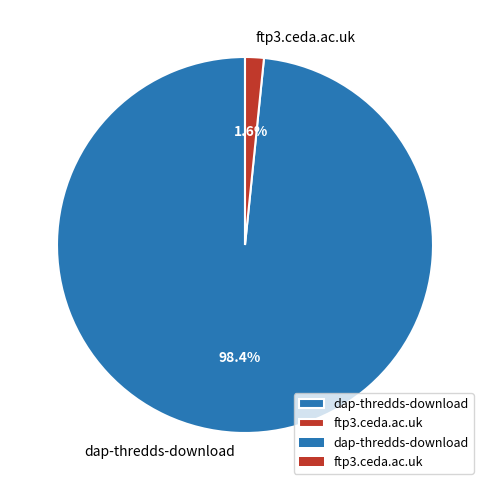

Which slice is the smallest?

ftp3.ceda.ac.uk